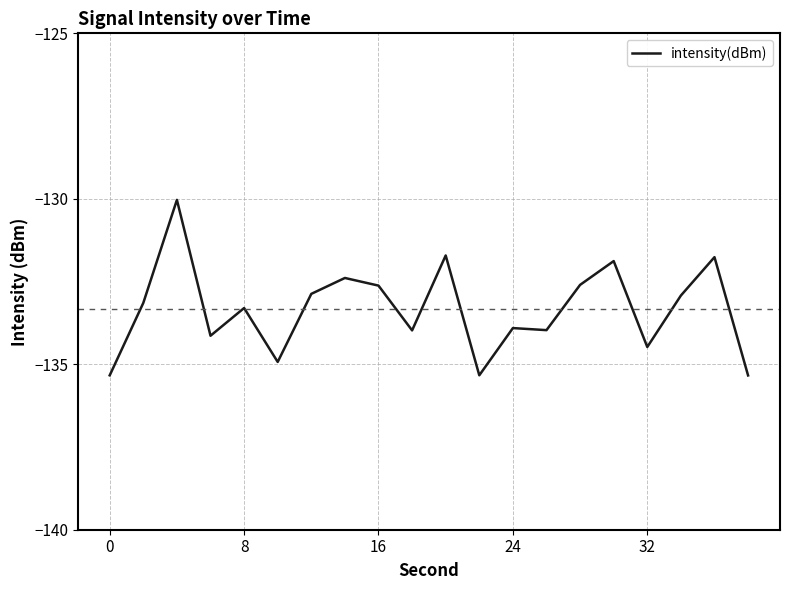

What is the difference between the maximum and minimum values?

5.3